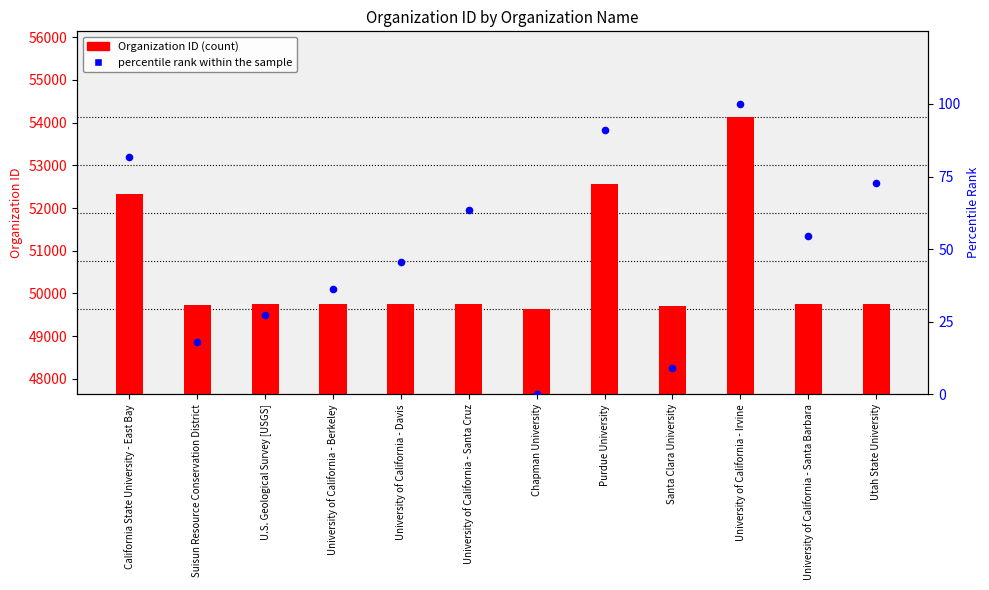

At how many categories does at least one series exceed 22453?

12